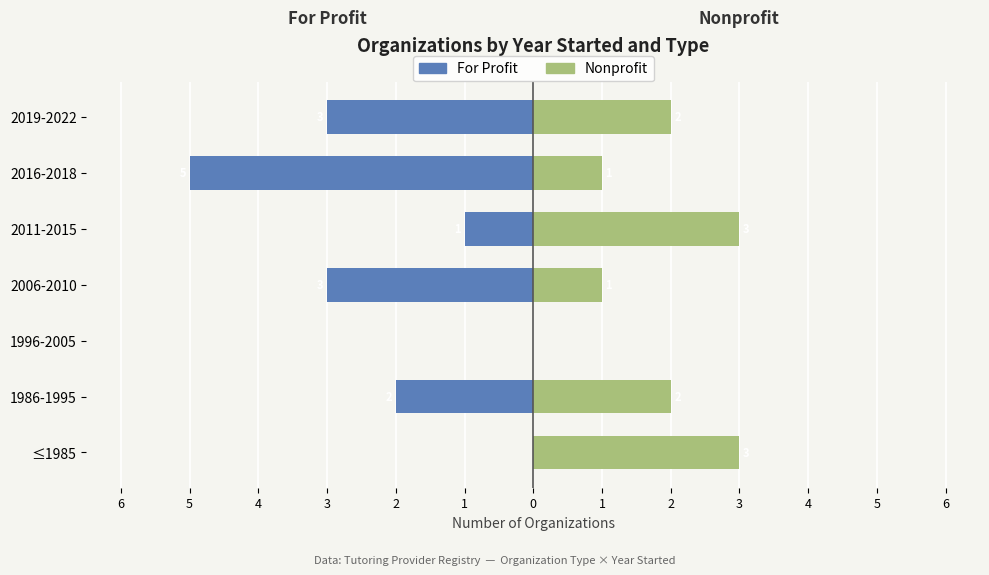

What is the sum of all Nonprofit values?

12